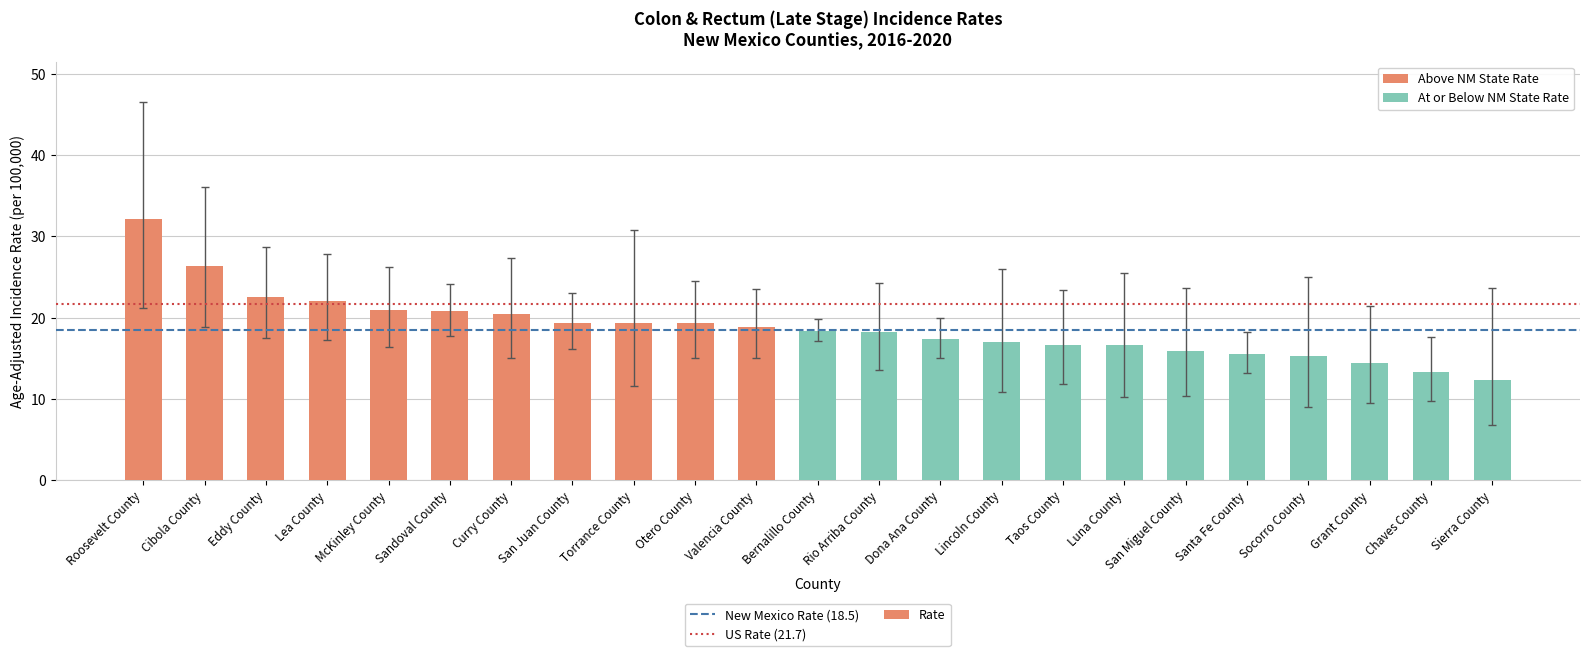

What is the maximum value shown in the chart?

32.1